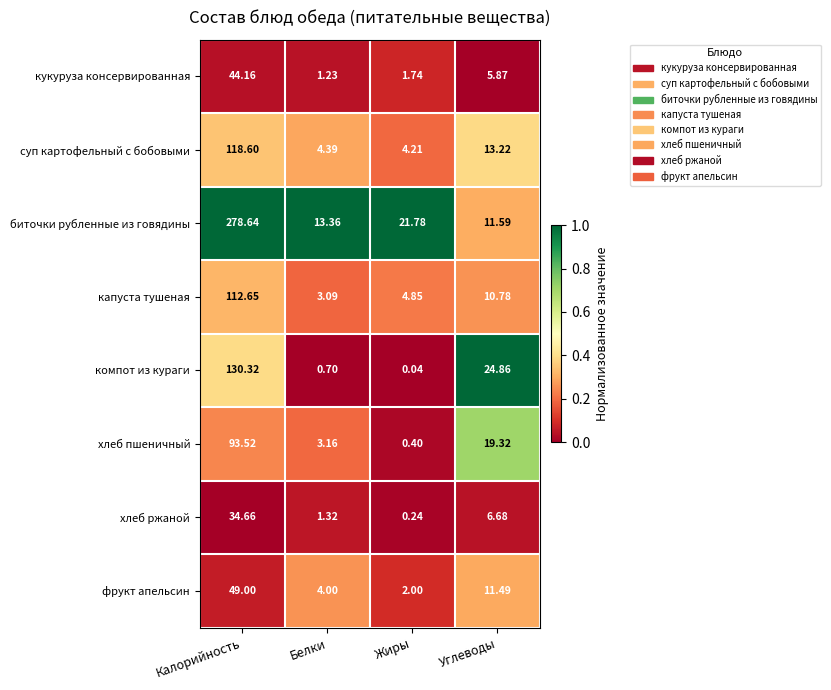

At which label does компот из кураги first exceed 24?

Калорийность